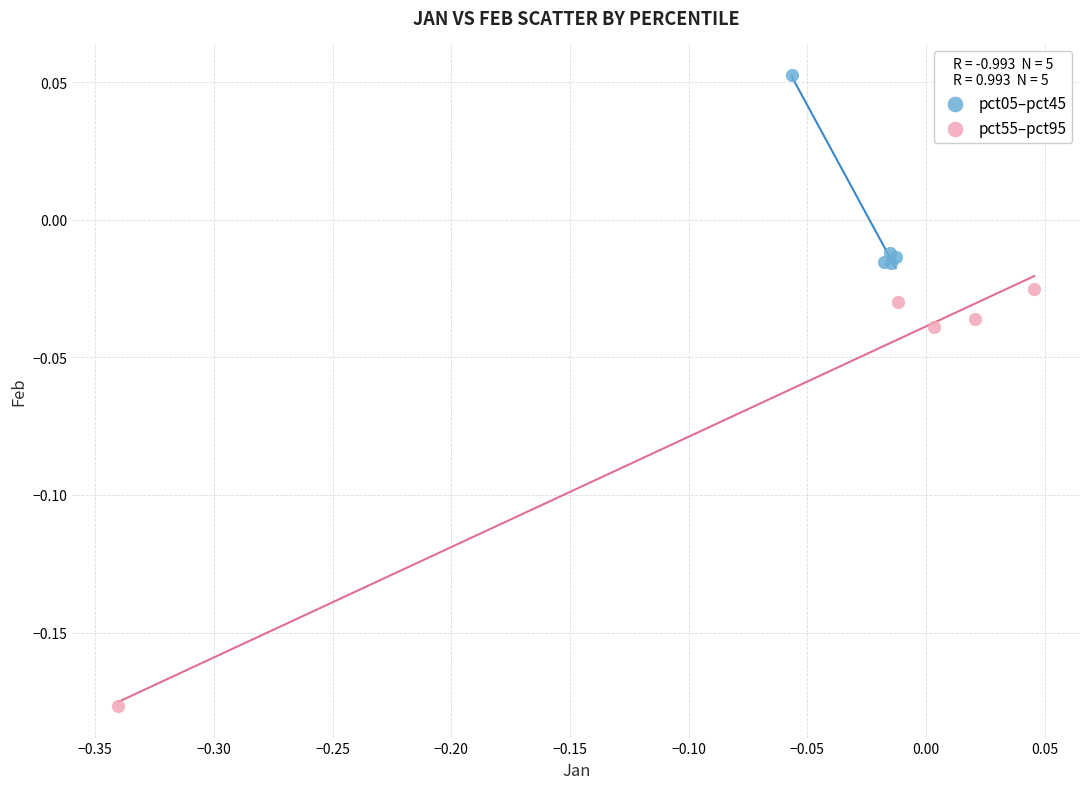

What are all the series names shown in the legend?

pct05–pct45, pct55–pct95